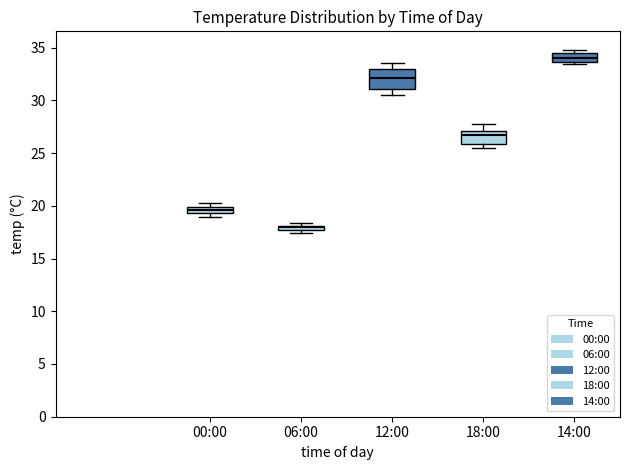

Which box is the tallest, from its lower edge to its upper edge?

12:00